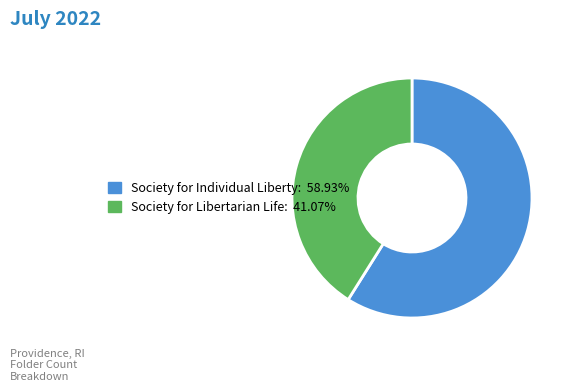

Does Society for Libertarian Life account for over 50% of the chart?

No